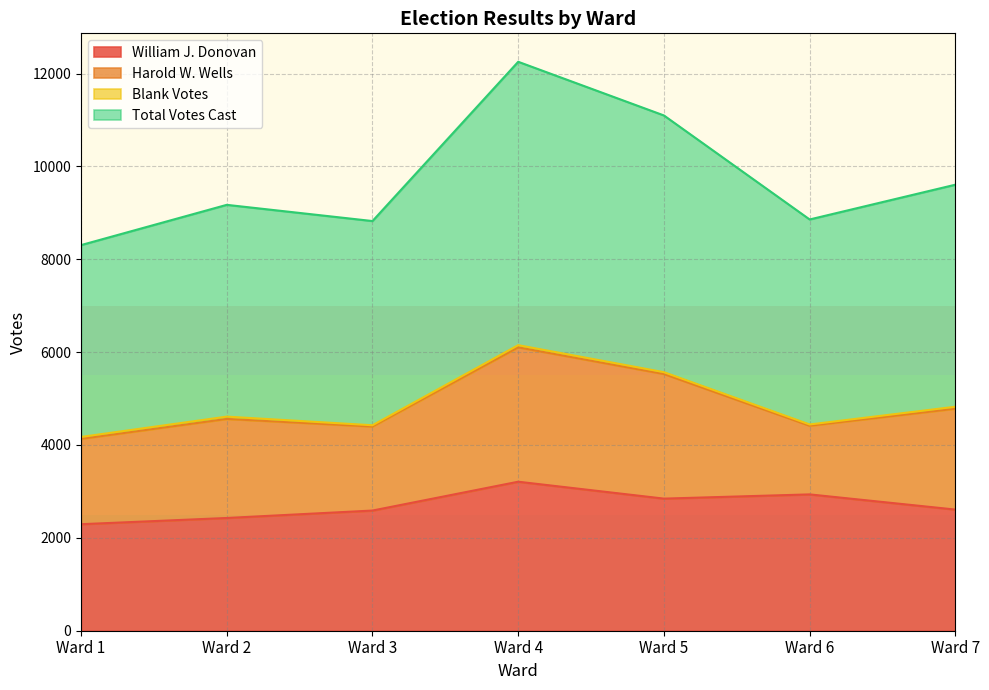

At which label does William J. Donovan reach its minimum?

Ward 1